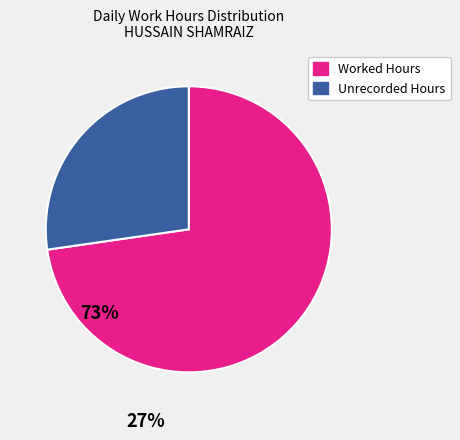

Is there any slice that represents more than half of the pie?

Yes